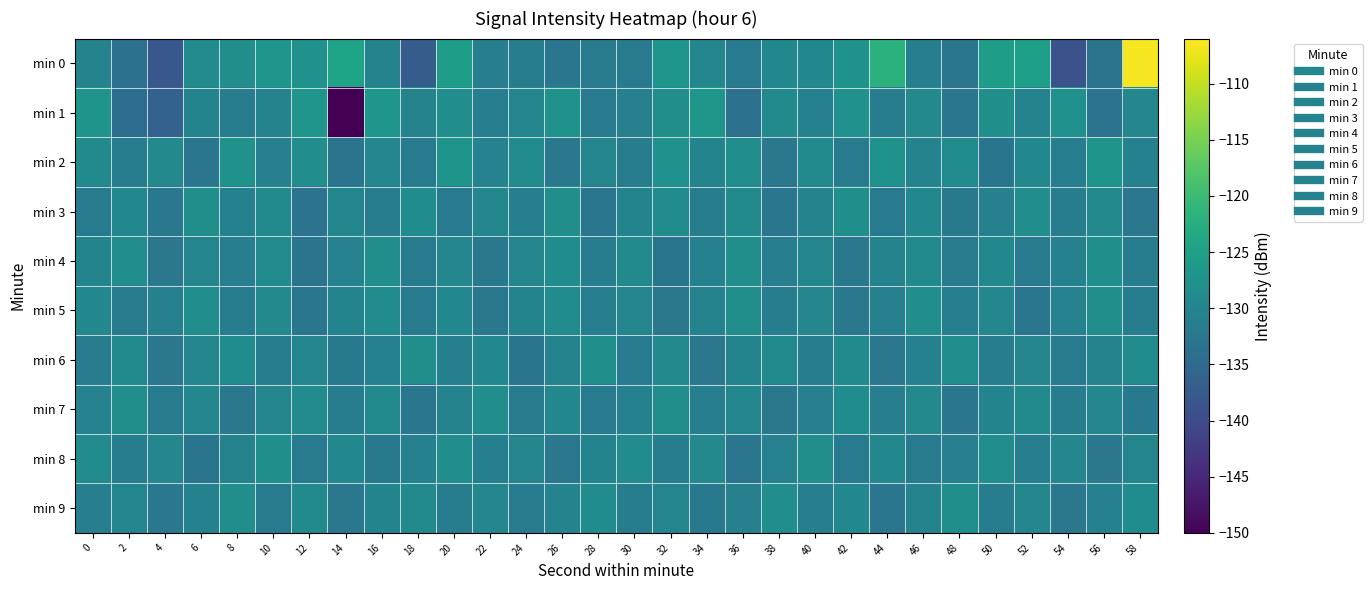

What is the total value across all series at 6?

-1301.3